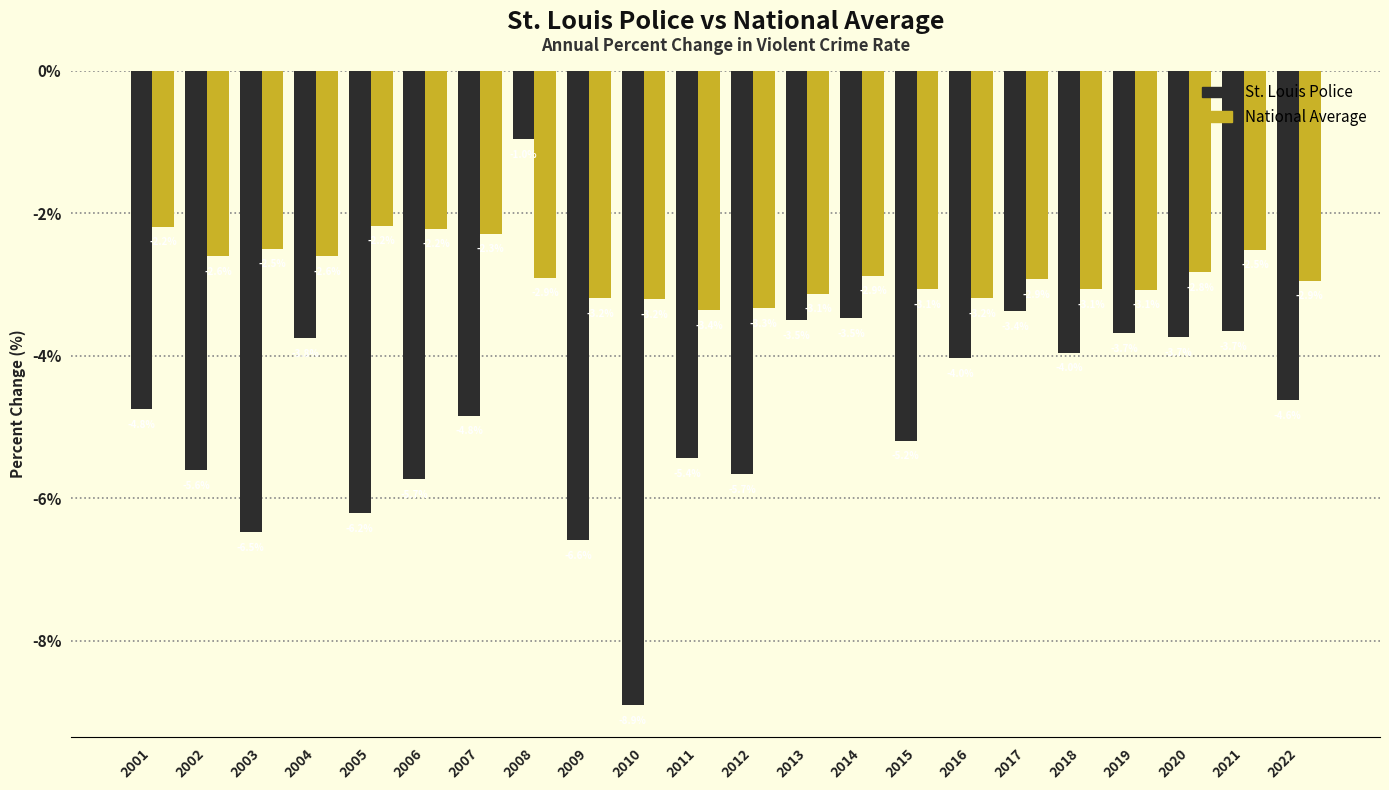

Reading right to left, list all the values displayed in this chart.

St. Louis Police: 2022=-4.6	2021=-3.7	2020=-3.7	2019=-3.7	2018=-4.0	2017=-3.4	2016=-4.0	2015=-5.2	2014=-3.5	2013=-3.5	2012=-5.7	2011=-5.4	2010=-8.9	2009=-6.6	2008=-1.0	2007=-4.8	2006=-5.7	2005=-6.2	2004=-3.8	2003=-6.5	2002=-5.6	2001=-4.8
National Average: 2022=-2.9	2021=-2.5	2020=-2.8	2019=-3.1	2018=-3.1	2017=-2.9	2016=-3.2	2015=-3.1	2014=-2.9	2013=-3.1	2012=-3.3	2011=-3.4	2010=-3.2	2009=-3.2	2008=-2.9	2007=-2.3	2006=-2.2	2005=-2.2	2004=-2.6	2003=-2.5	2002=-2.6	2001=-2.2